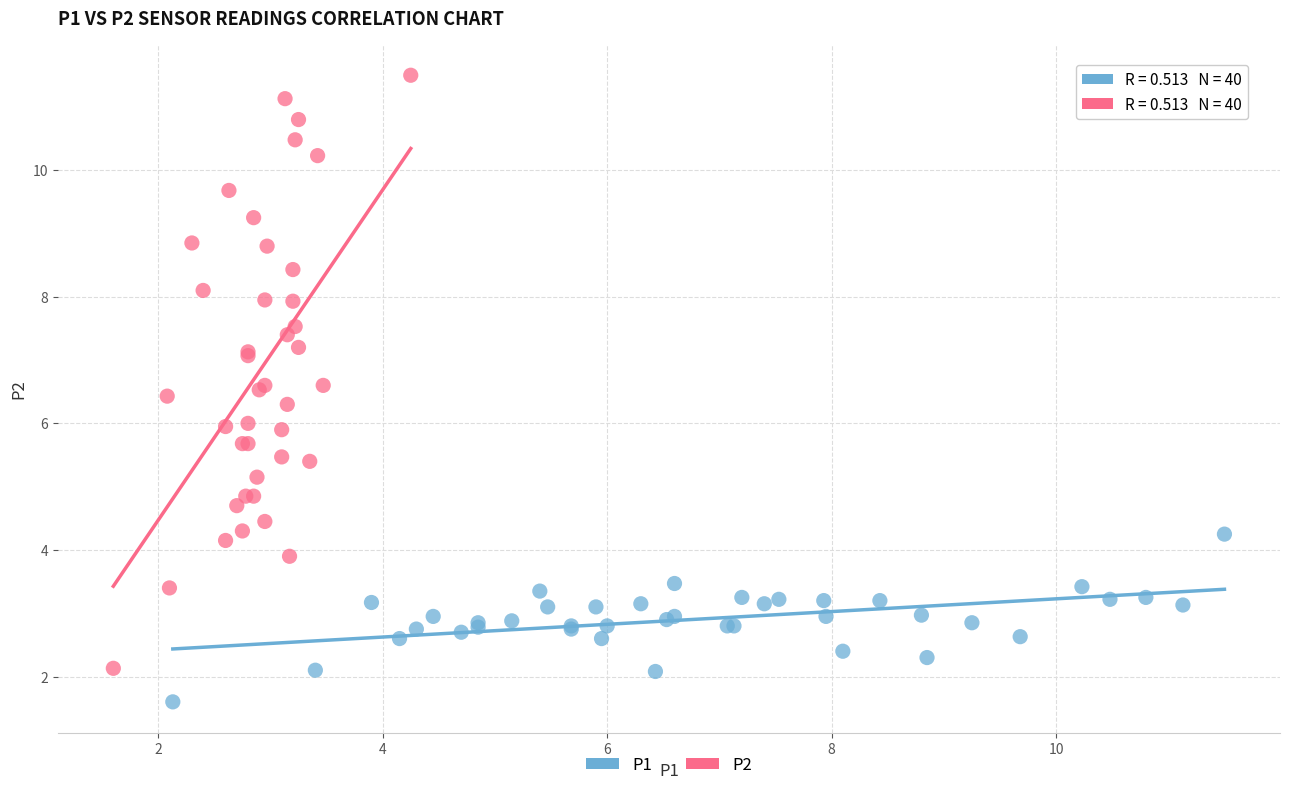

Which series contains the lowest Y value?

P1